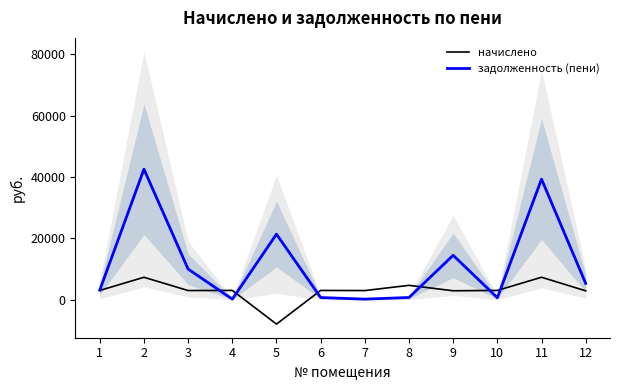

What is the sum of all начислено values?

35969.0